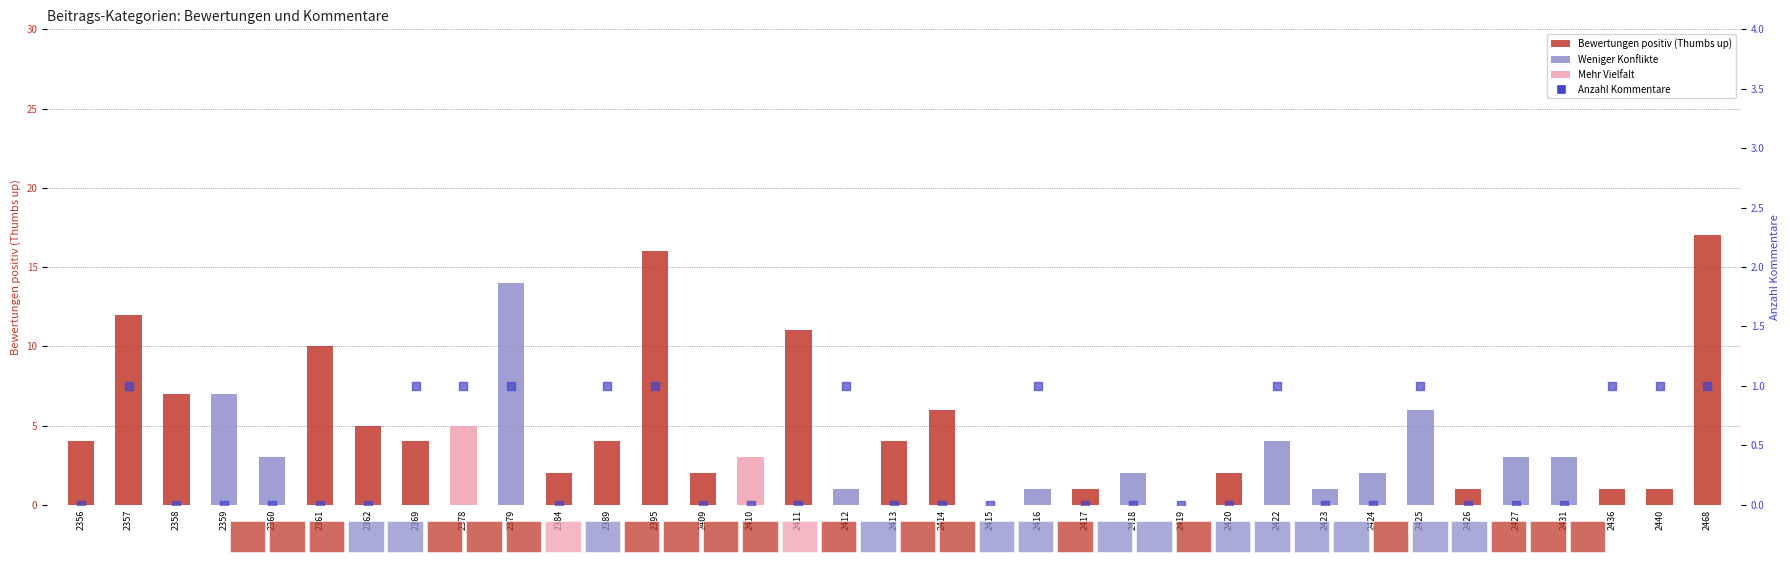

Is the value of Anzahl Kommentare at 2422 greater than the value of Bewertungen positiv (Thumbs up) at 2361?

No